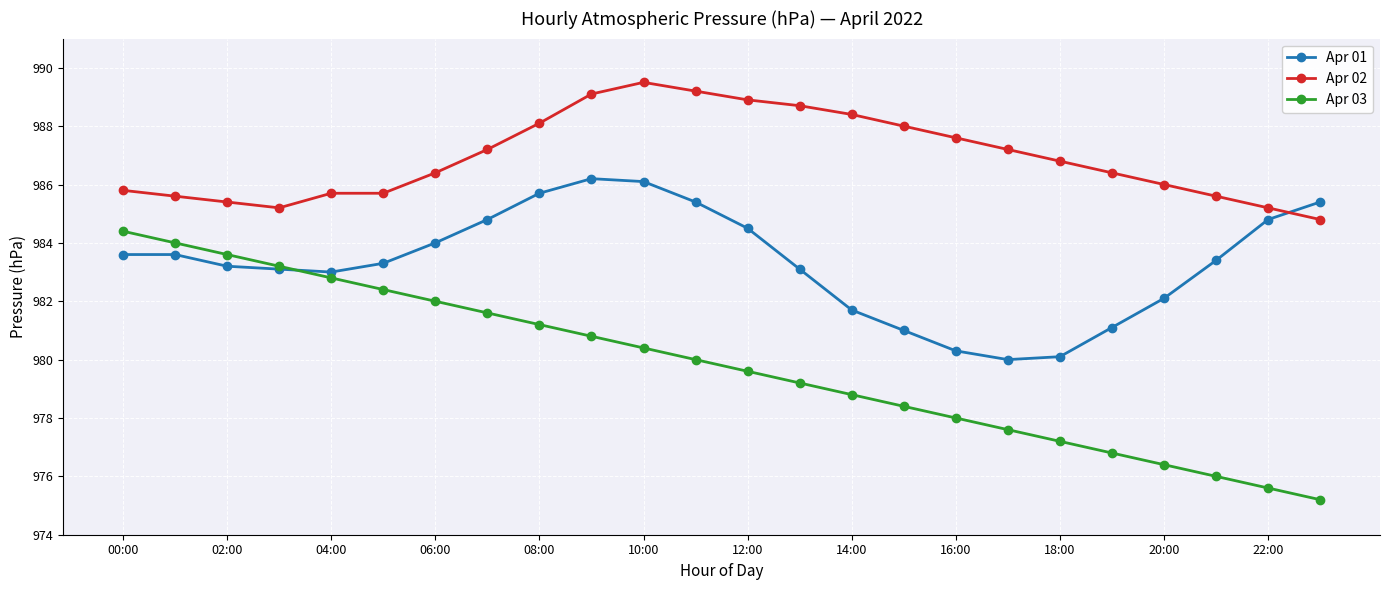

What is the highest value of the Apr 01 series?

986.2